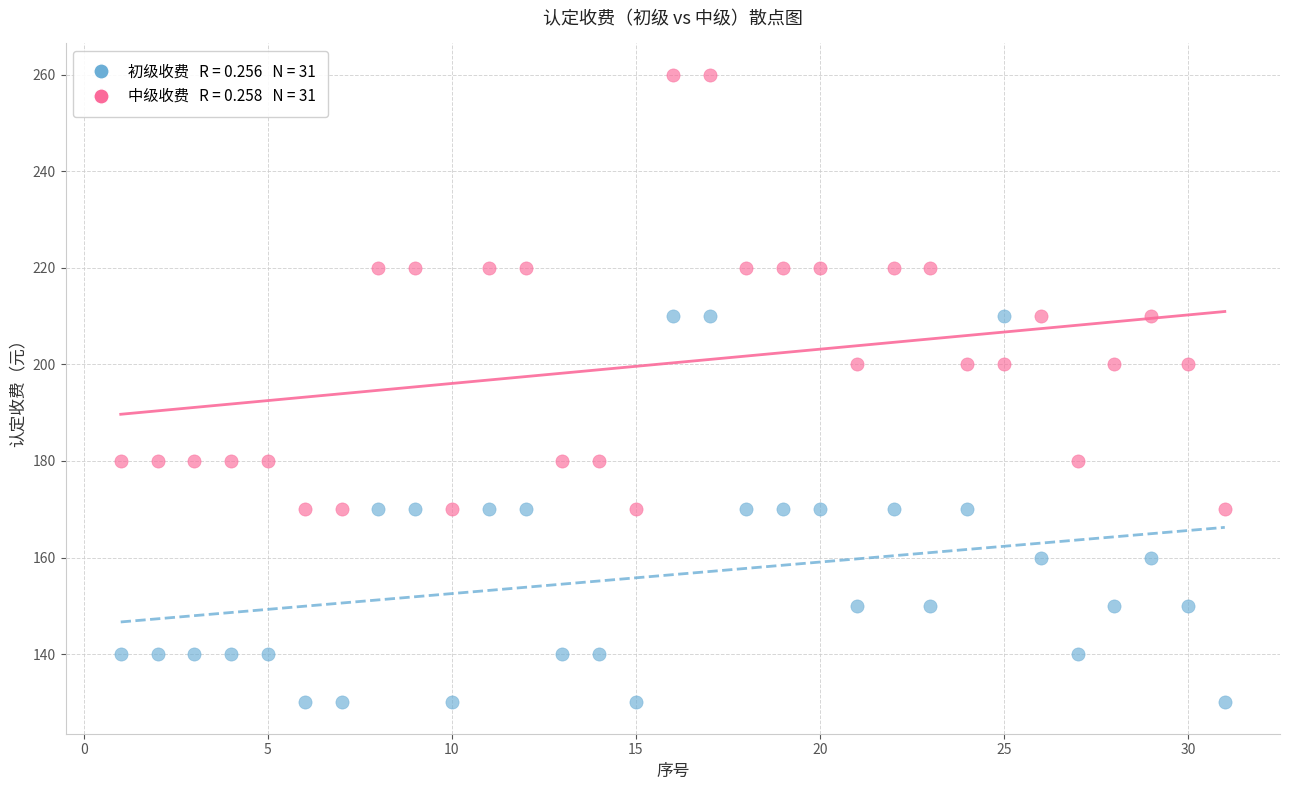

Across all data points, what is the range of Y values (max minus min)?

130